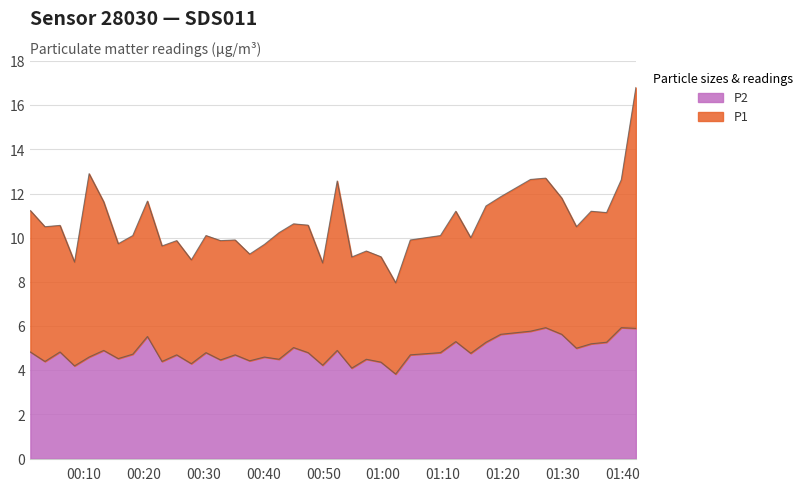

What is the difference between the maximum and minimum values in the P2 series?

2.1